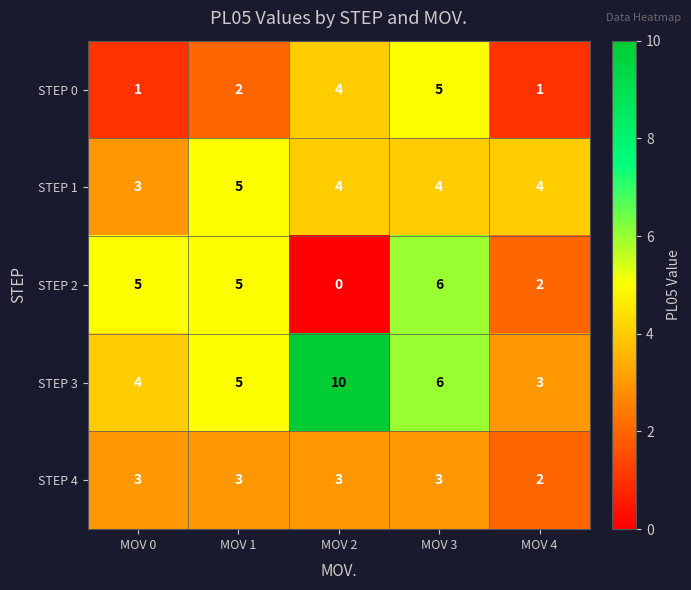

What is the average value of the STEP 0 series?

3